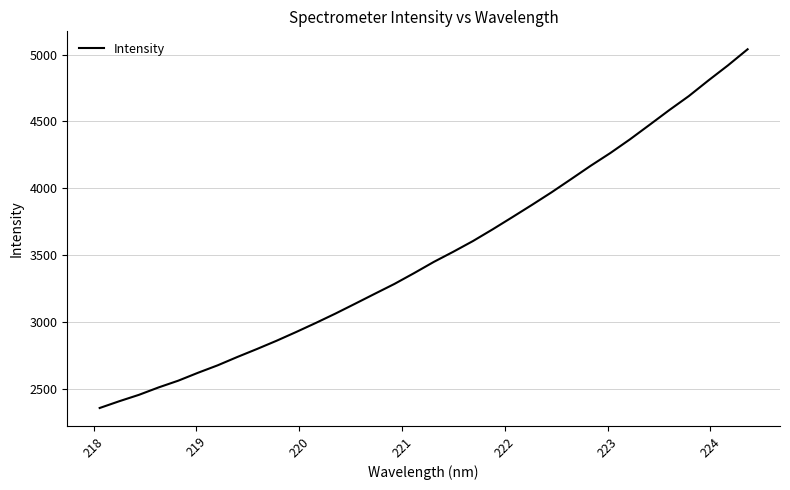

What is the smallest value displayed?

2360.2